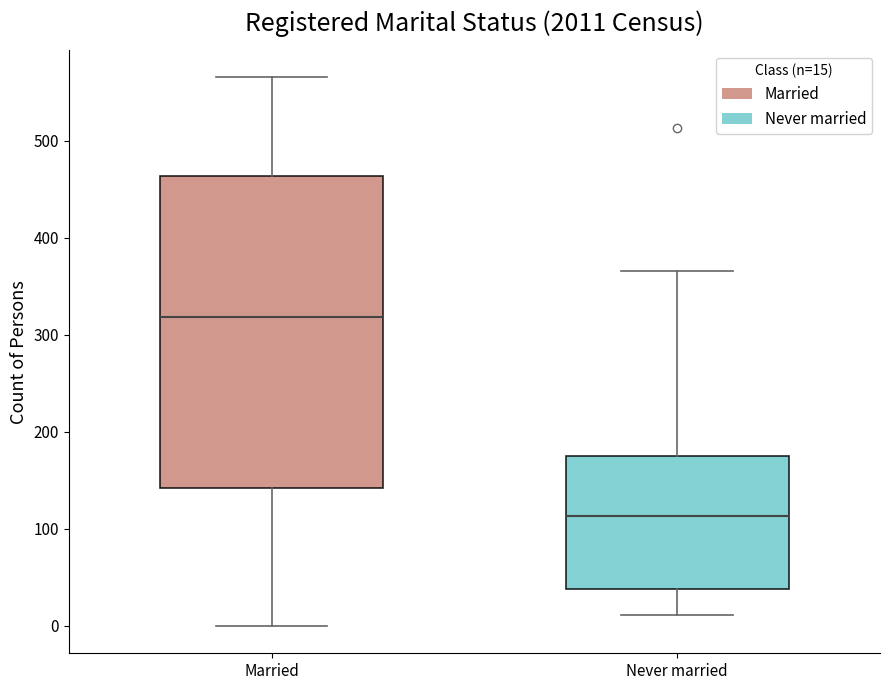

Reading left to right, read every box against the y-axis: the position of its median line, the range the box covers, and the ends of its whiskers. The values are not printed on the chart, so give them approximately, as read against the axis.

Married: median 320, box 140 to 460, whiskers 0 to 570
Never married: median 110, box 40 to 170, whiskers 10 to 370